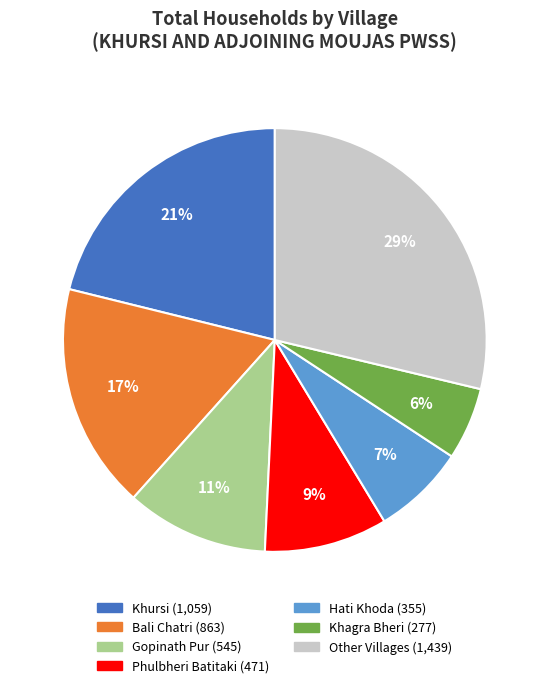

Does any single category account for the majority?

No